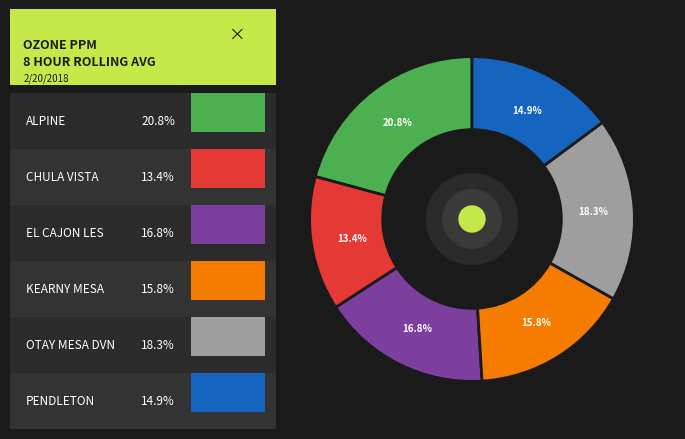

Is there any slice that represents more than half of the pie?

No